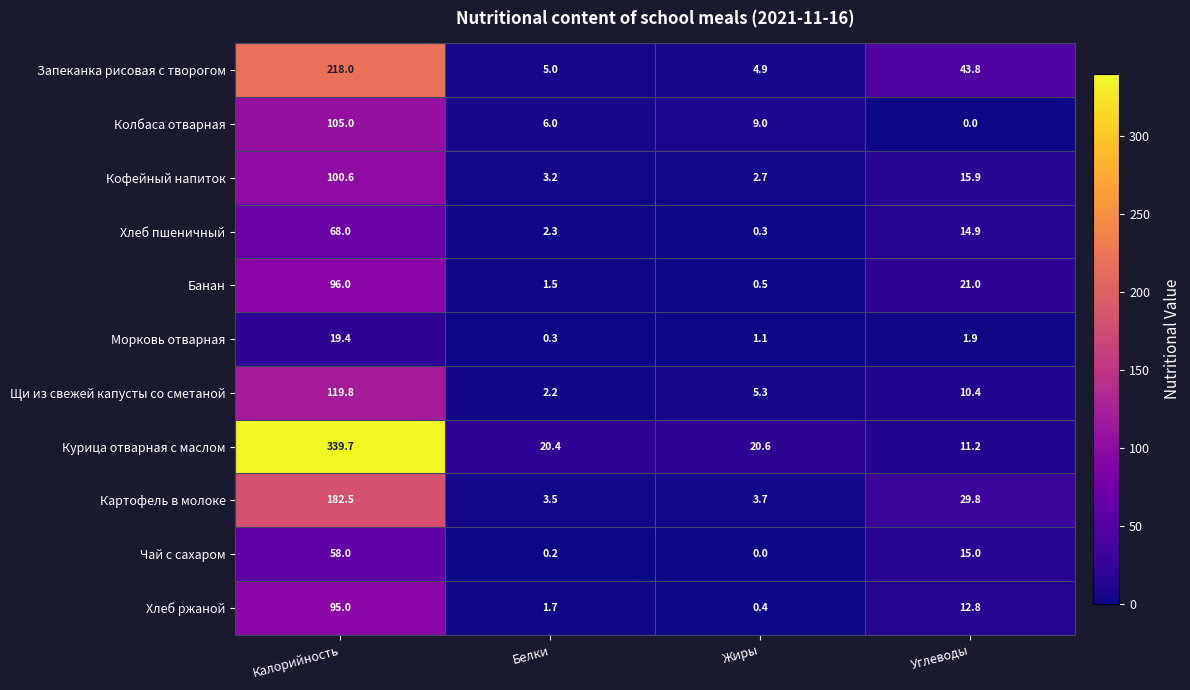

Rank the series by their maximum value, from highest to lowest.

Курица отварная с маслом, Запеканка рисовая с творогом, Картофель в молоке, Щи из свежей капусты со сметаной, Колбаса отварная, Кофейный напиток, Банан, Хлеб ржаной, Хлеб пшеничный, Чай с сахаром, Морковь отварная